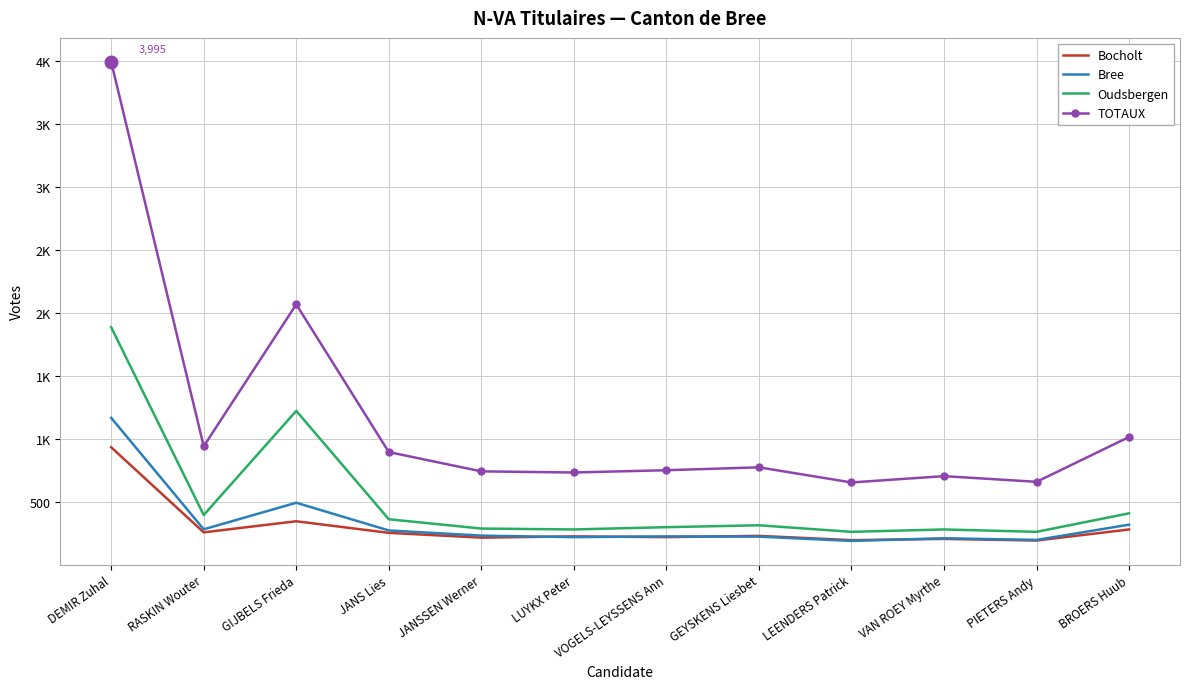

At which label does TOTAUX first exceed 777?

DEMIR Zuhal